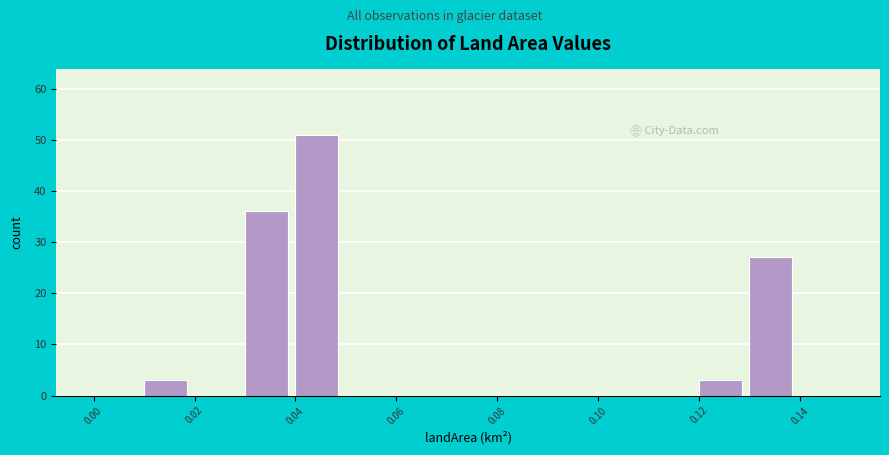

How tall is the bar that spans 0.04 to 0.05 on the x-axis? The values are not printed on the chart, so give them approximately, as read against the axis.

51